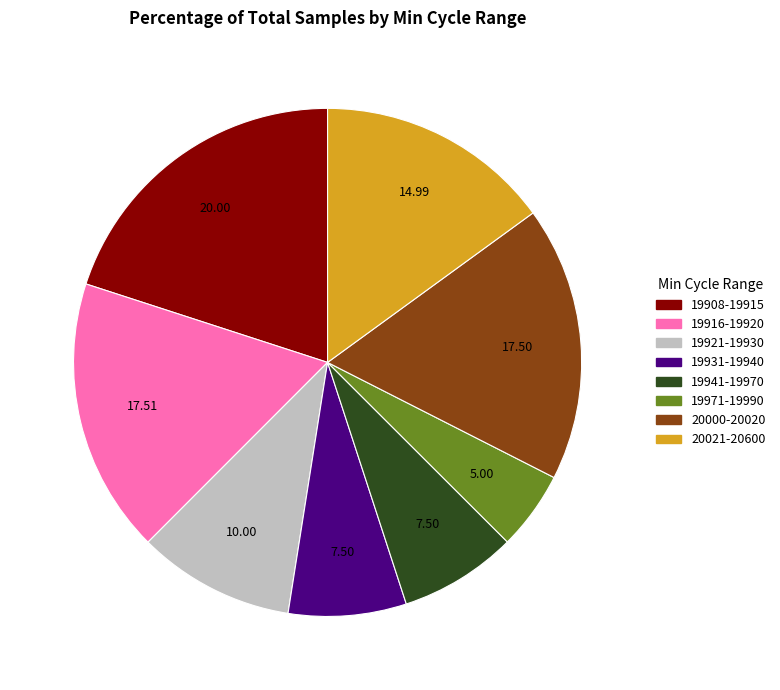

Between 19908-19915 and 19941-19970, which is larger?

19908-19915